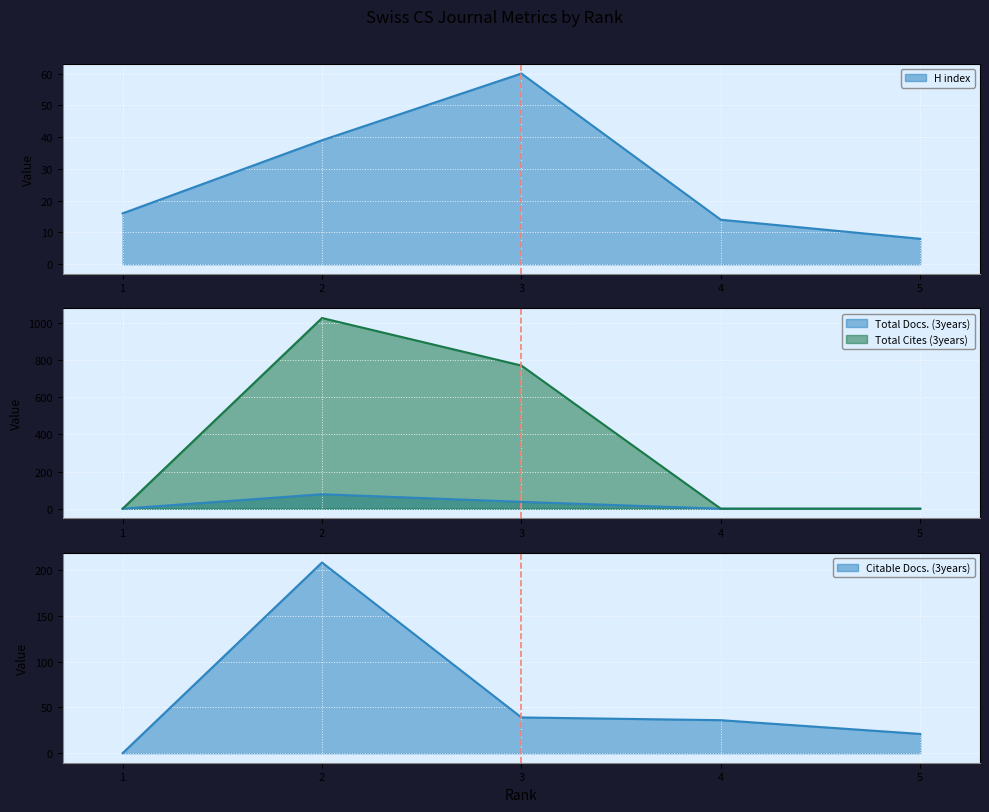

What is the difference between the H index line values at 3 and 2?

21